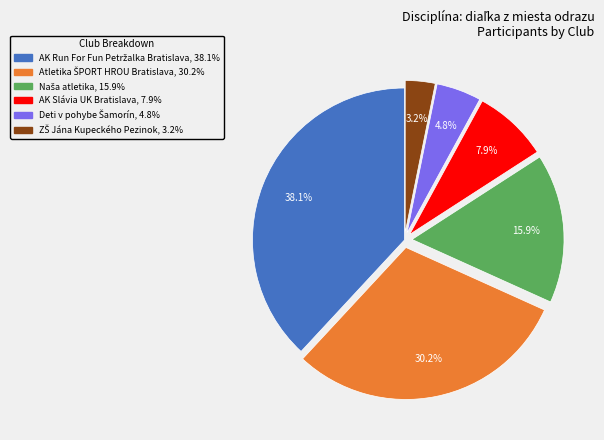

How much of the chart is everything except AK Slávia UK Bratislava?

92.1%